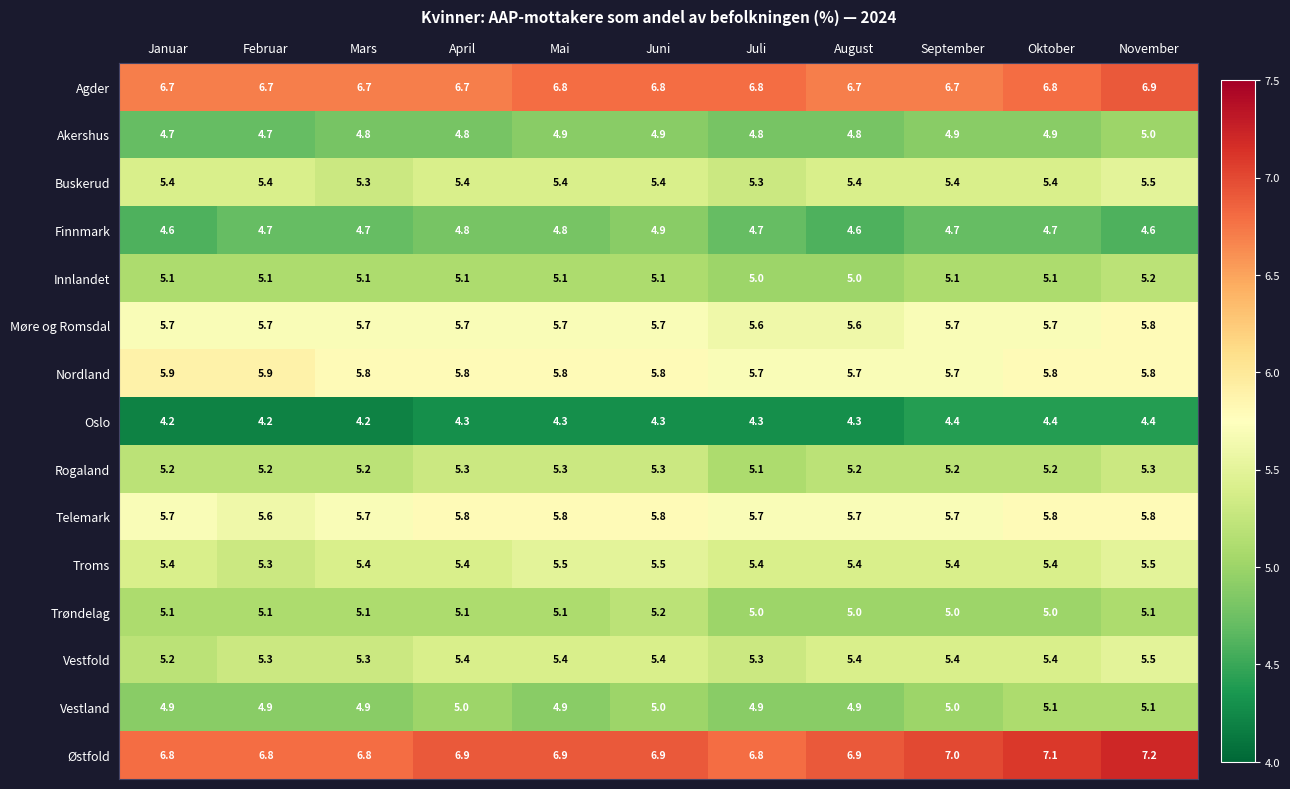

Between Mars and Juni, which series saw the biggest shift?

Finnmark